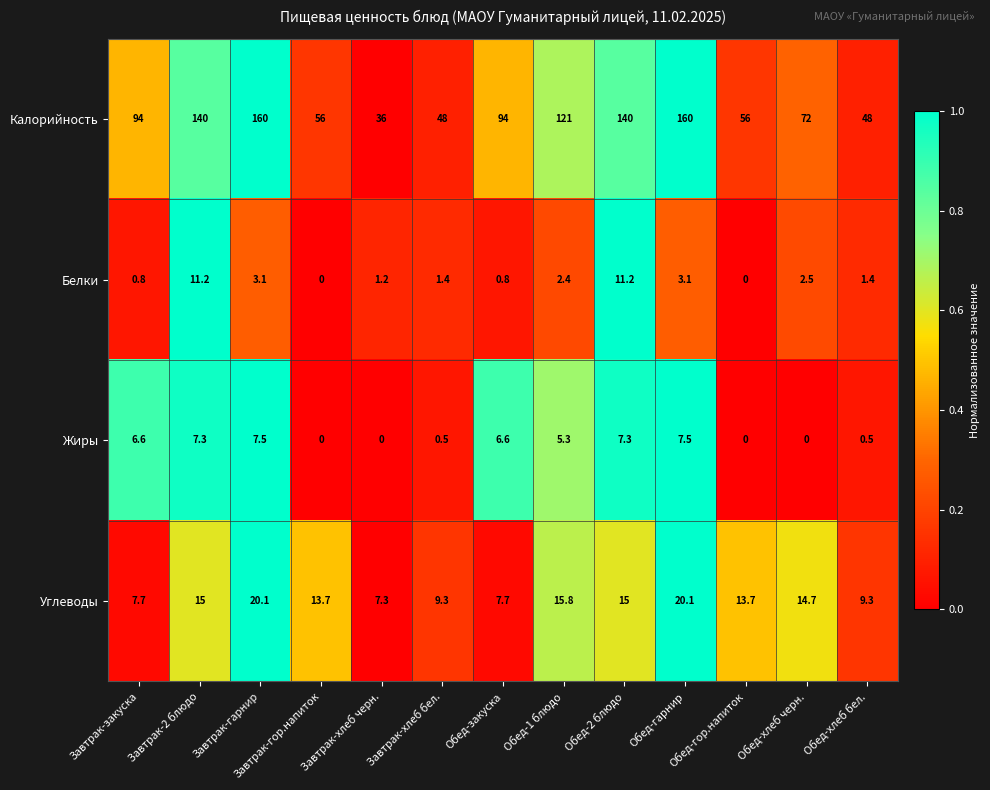

Rank the series at Завтрак-гарнир from highest to lowest value.

Калорийность, Углеводы, Жиры, Белки